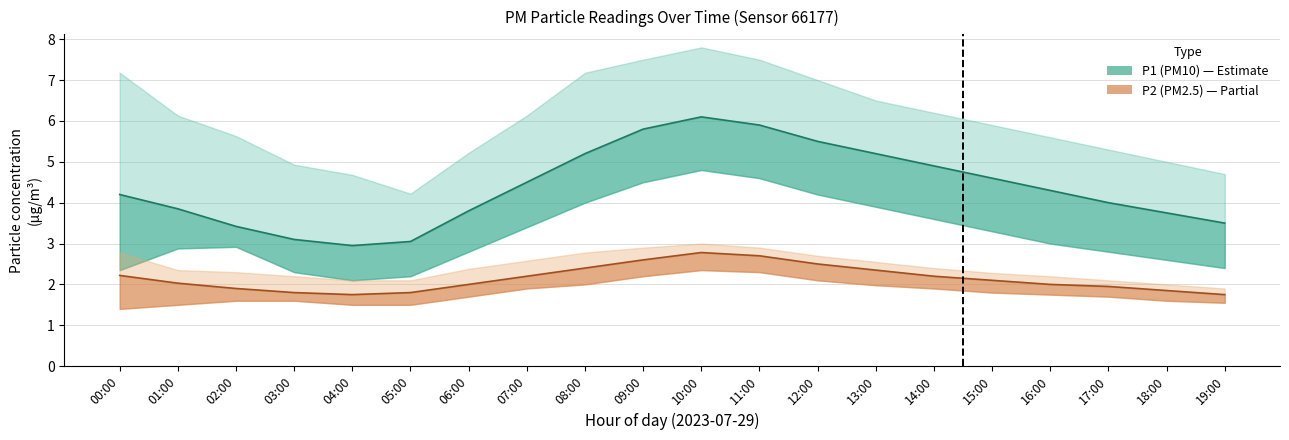

Is the value of P2_upper at 00:00 greater than the value of P2 at 02:00?

Yes